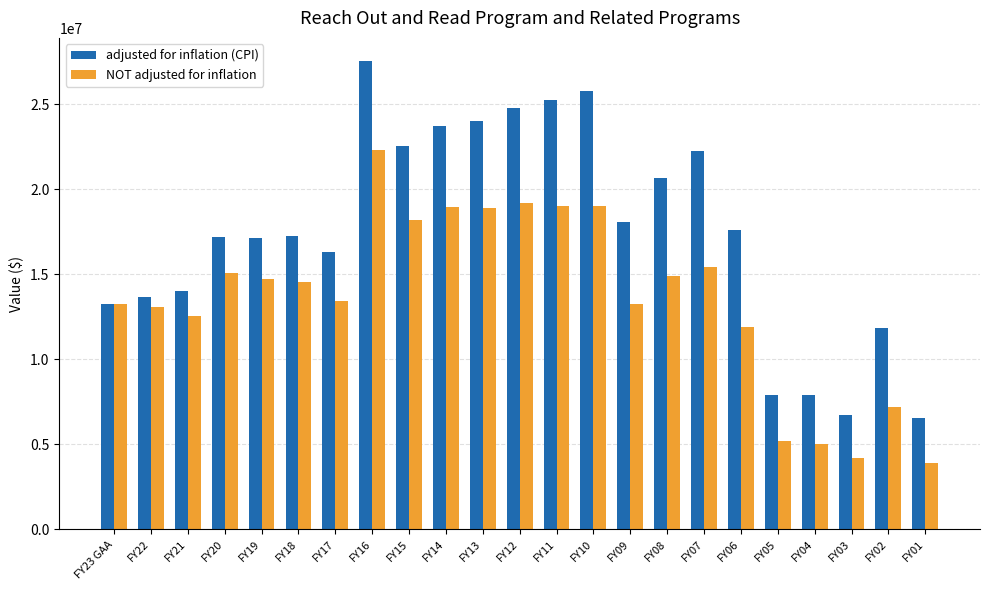

What is the label of the 2nd bar from the right?

FY02